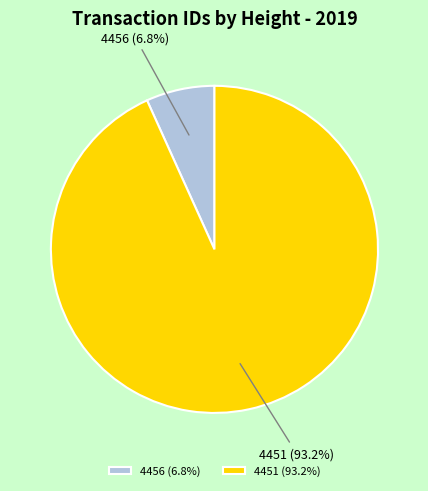

How many slices are in this pie chart?

2